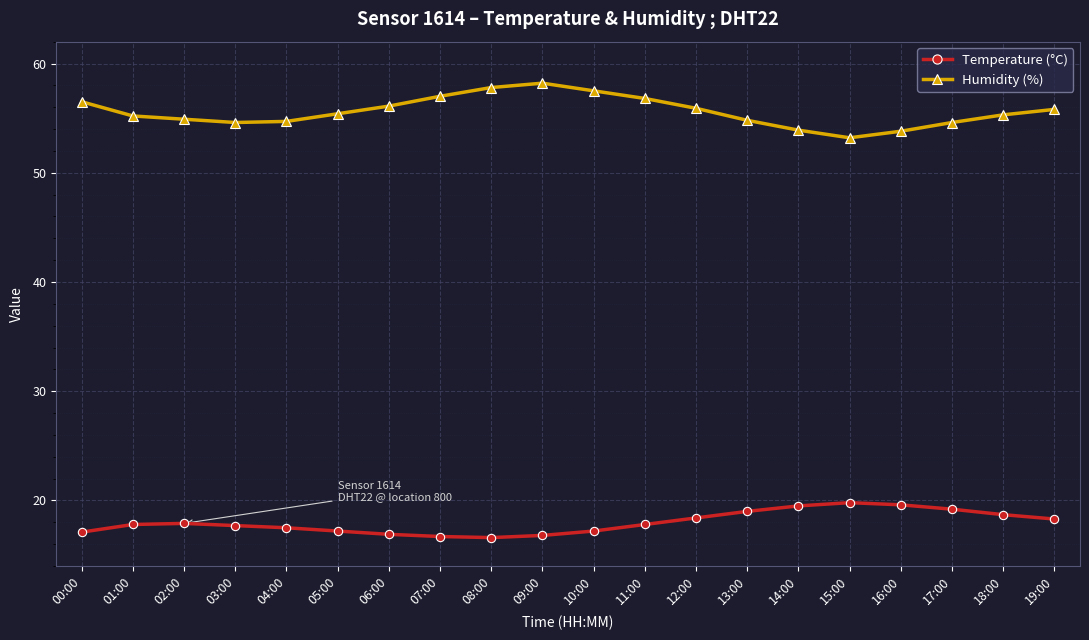

What is the label of the 7th point from the right?

13:00